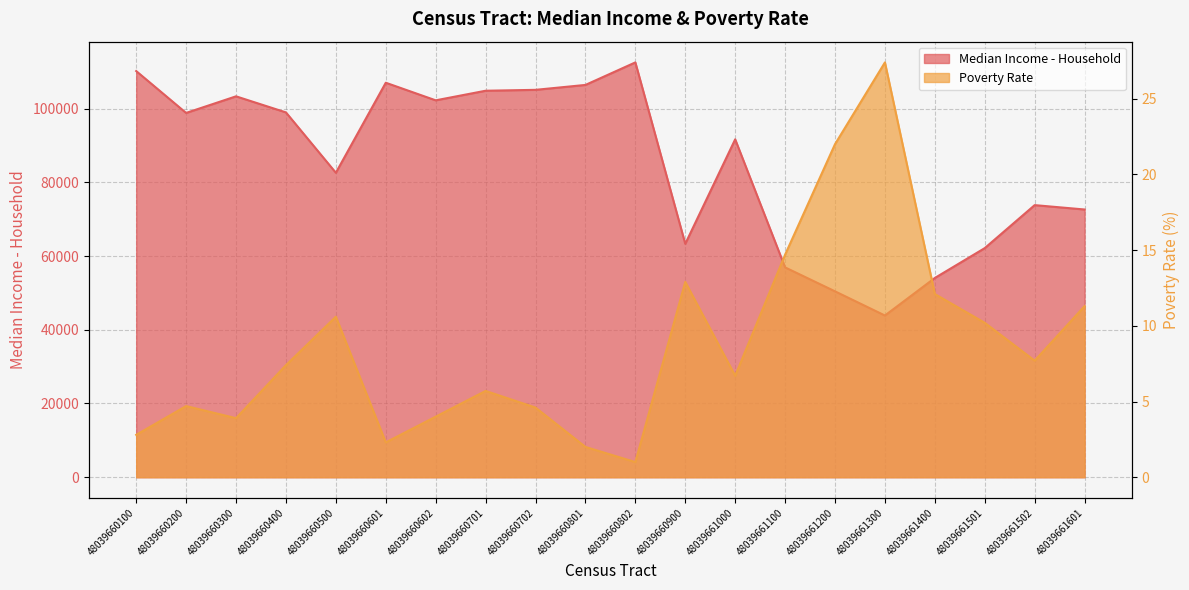

Where does the Poverty Rate series first go above 7?

48039660400